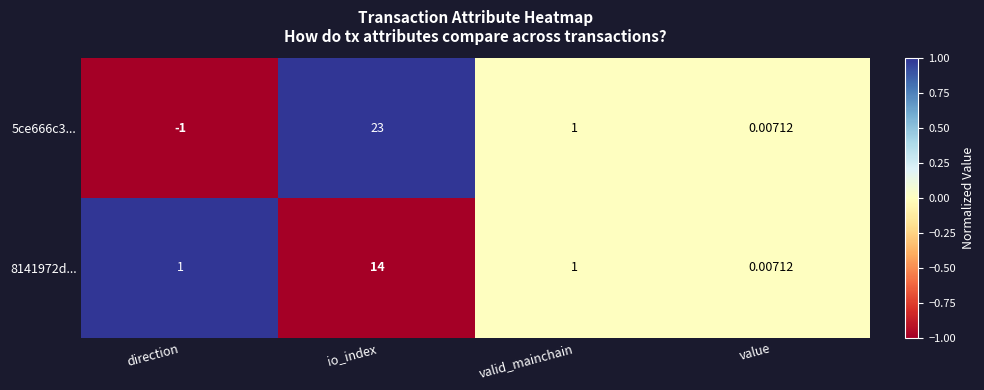

How many data points does each series have?

4